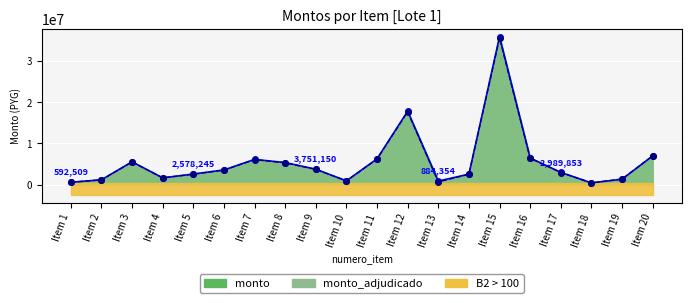

What is the value of the monto point at the 19th from the left?

1328765